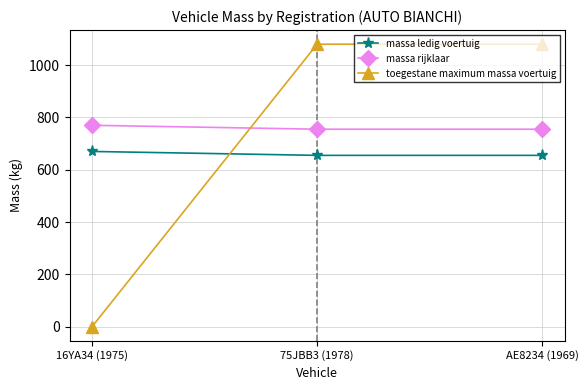

What is the label of the 1st point from the left?

16YA34 (1975)